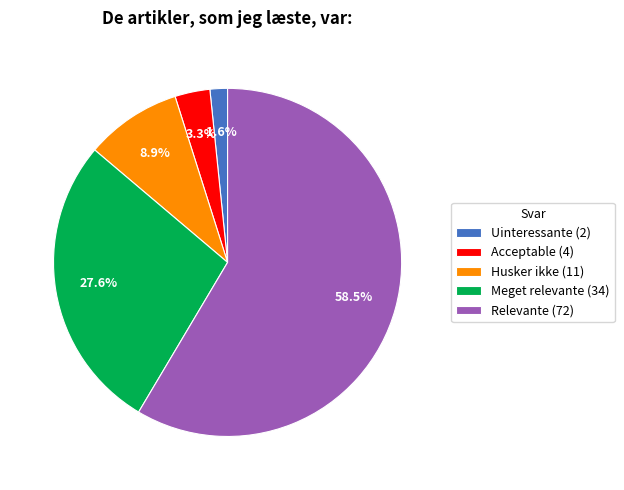

To the nearest percent, what is the average slice percentage?

20%